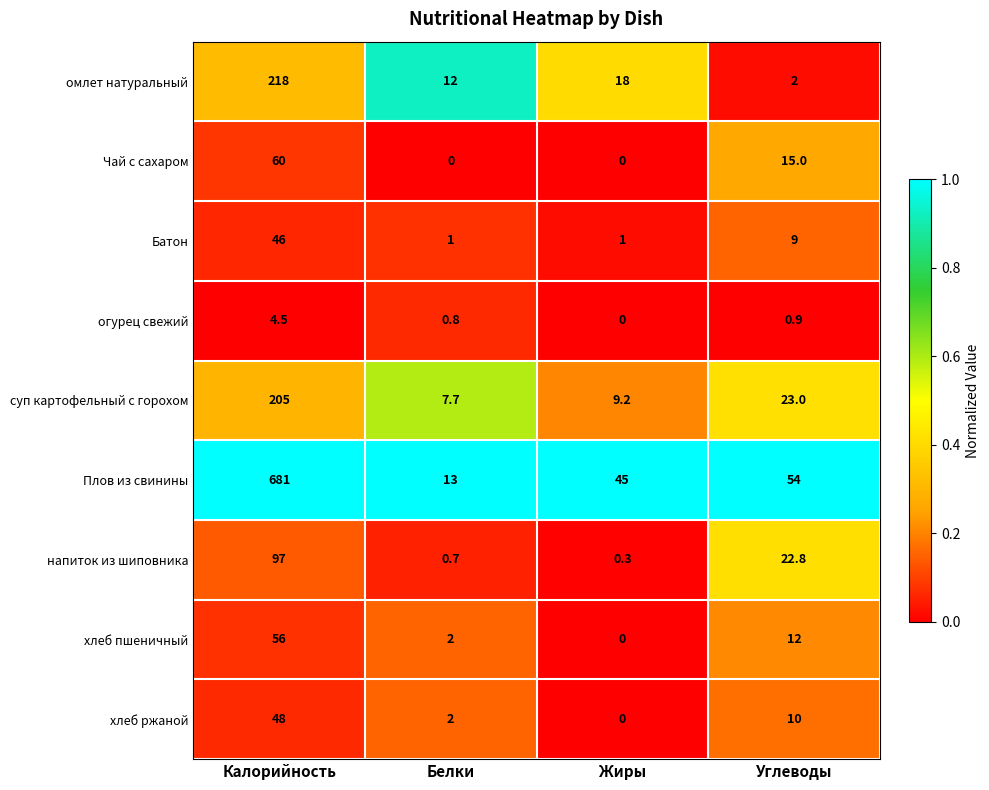

Which series has the largest total across all categories?

Плов из свинины